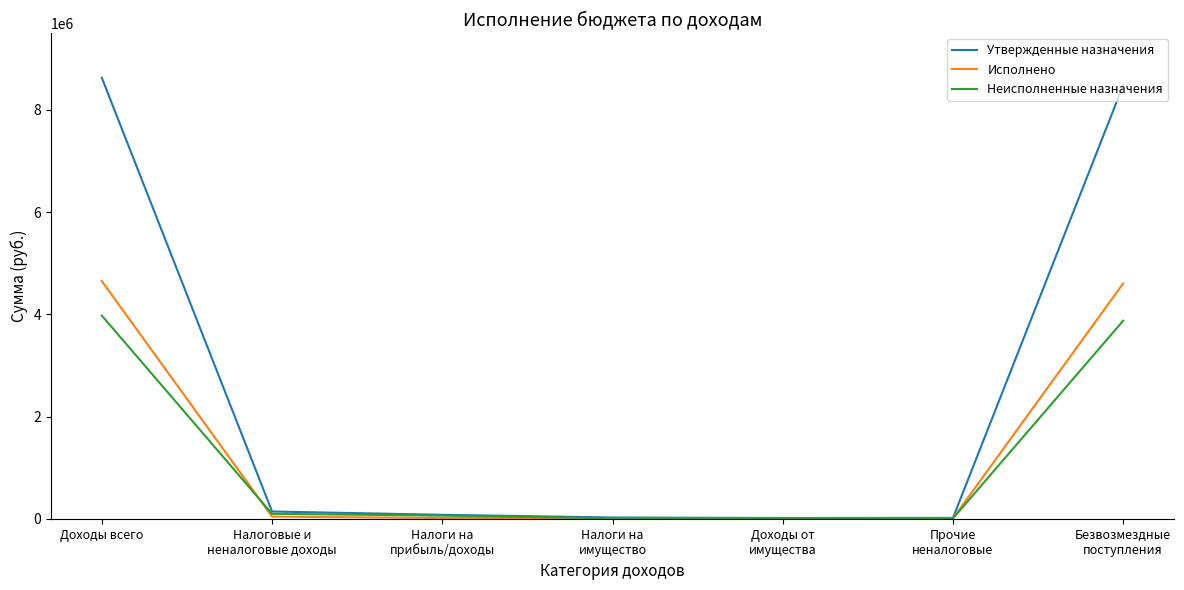

List the series in order of their peak value, lowest first.

Неисполненные назначения, Исполнено, Утвержденные назначения